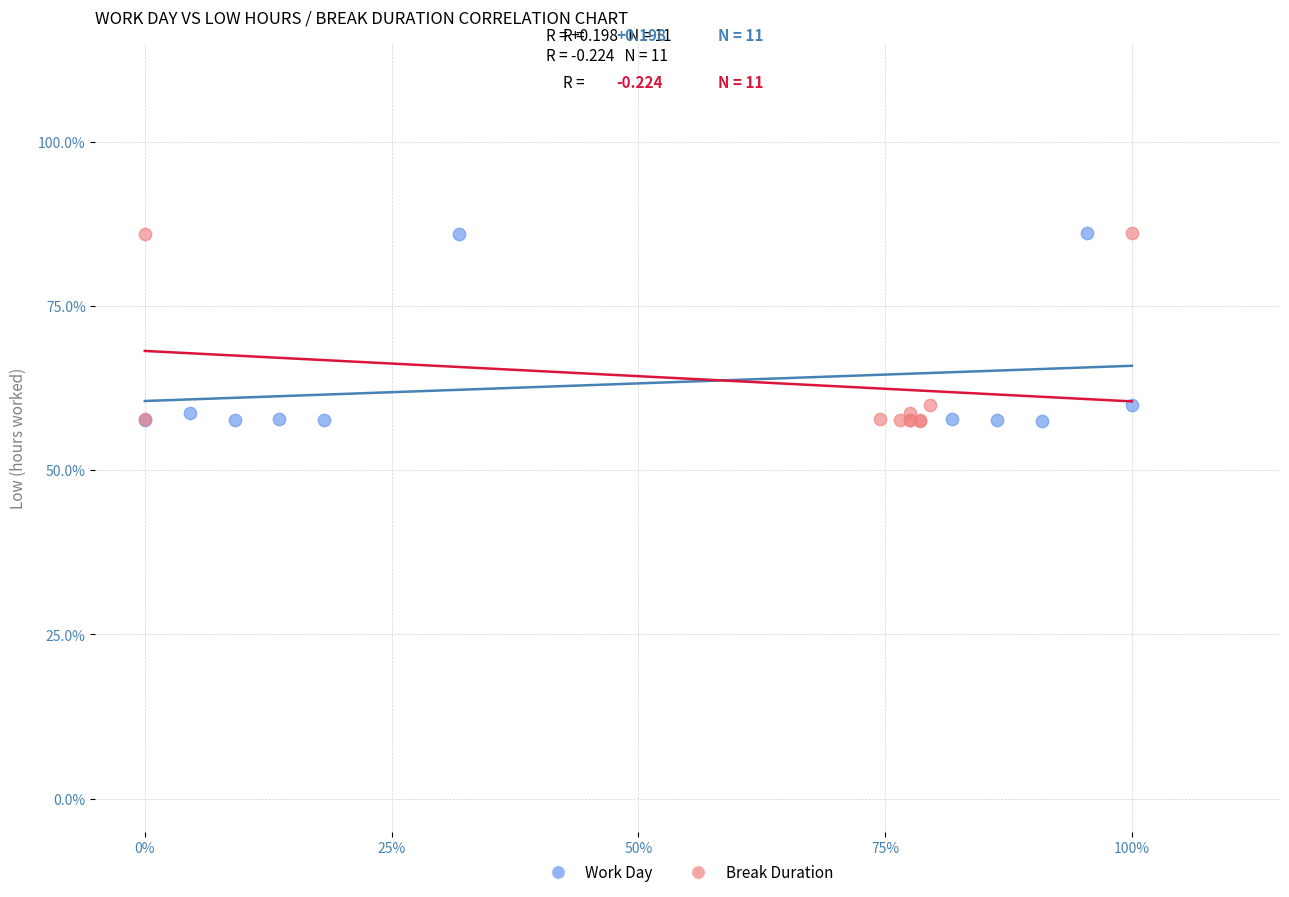

What are all the series names shown in the legend?

Work Day, Break Duration